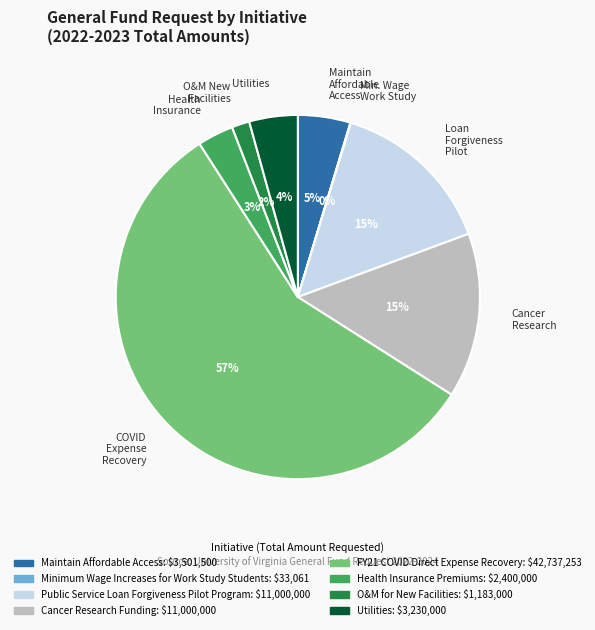

Does any single category account for the majority?

Yes